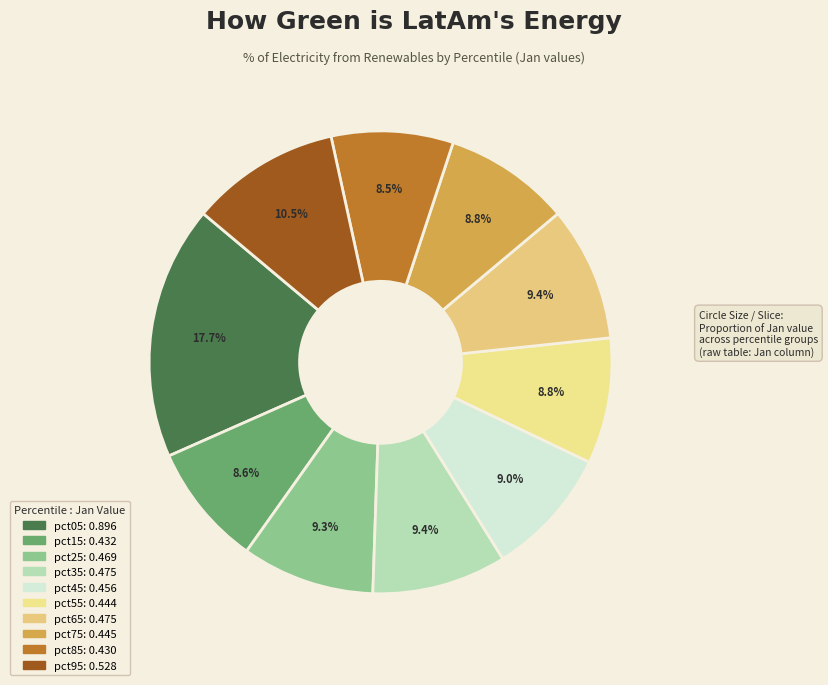

To the nearest percent, what is the difference between the pct95 and pct85 slice percentages?

2%